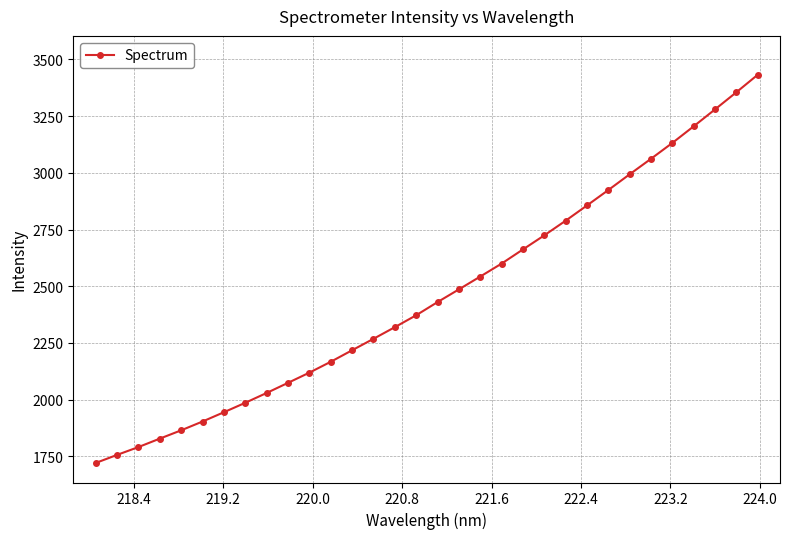

How many data points are less than 2430?

16